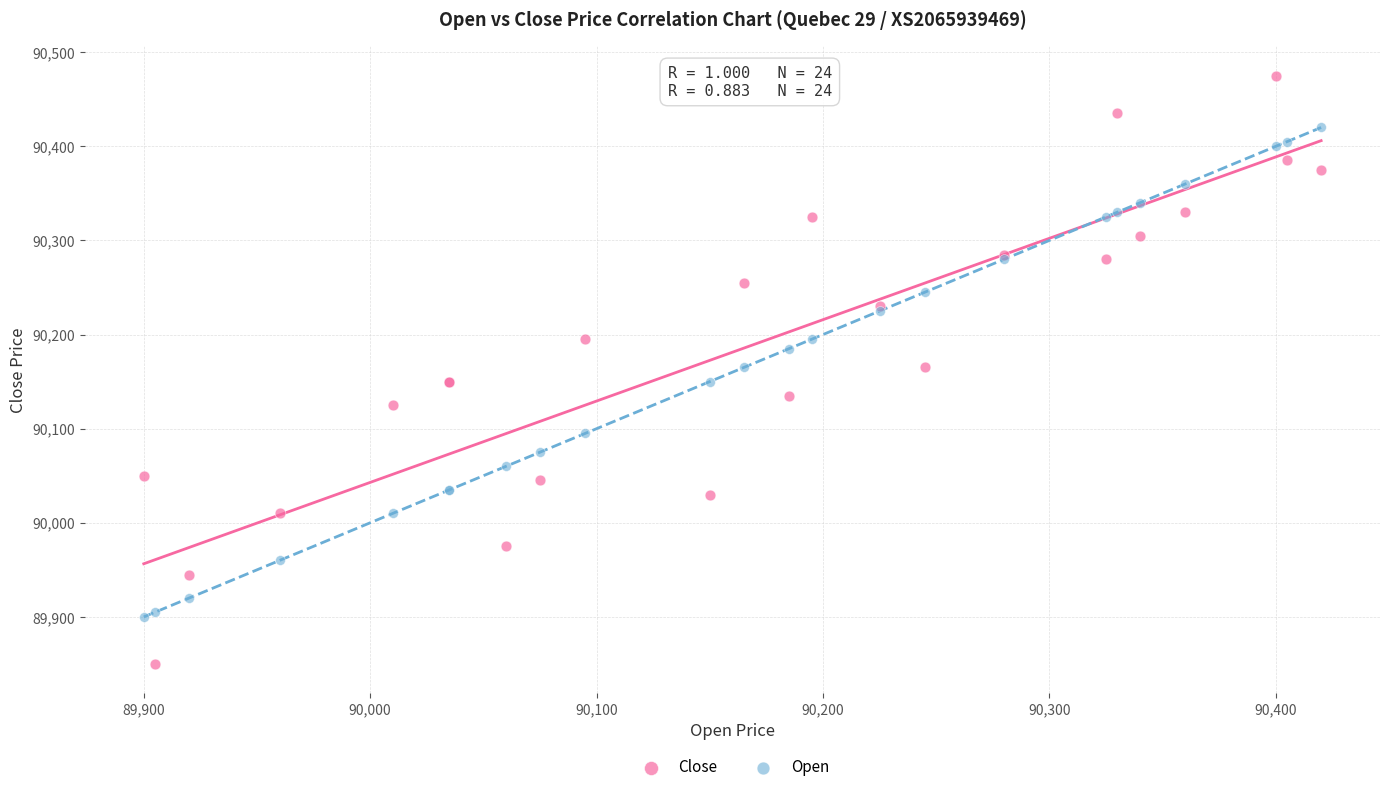

Which series contains the highest Y value?

Close